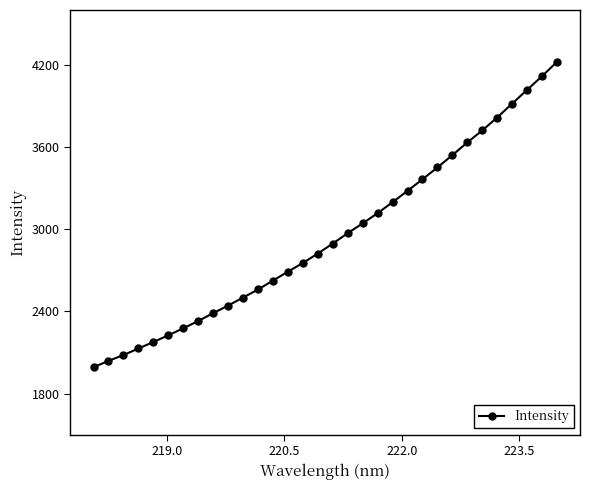

What is the sum of all values?

94321.3